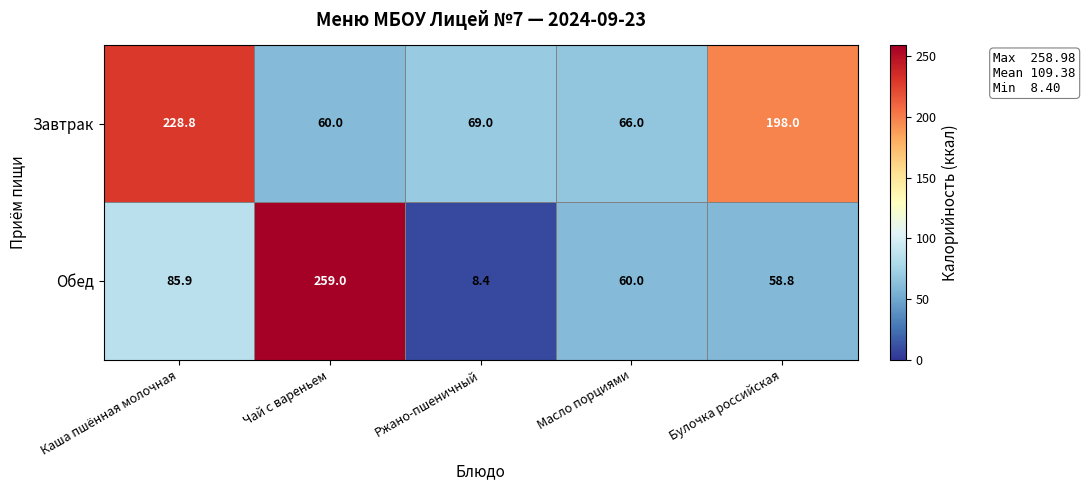

Where does the Завтрак series first go above 69?

Каша пшённая молочная